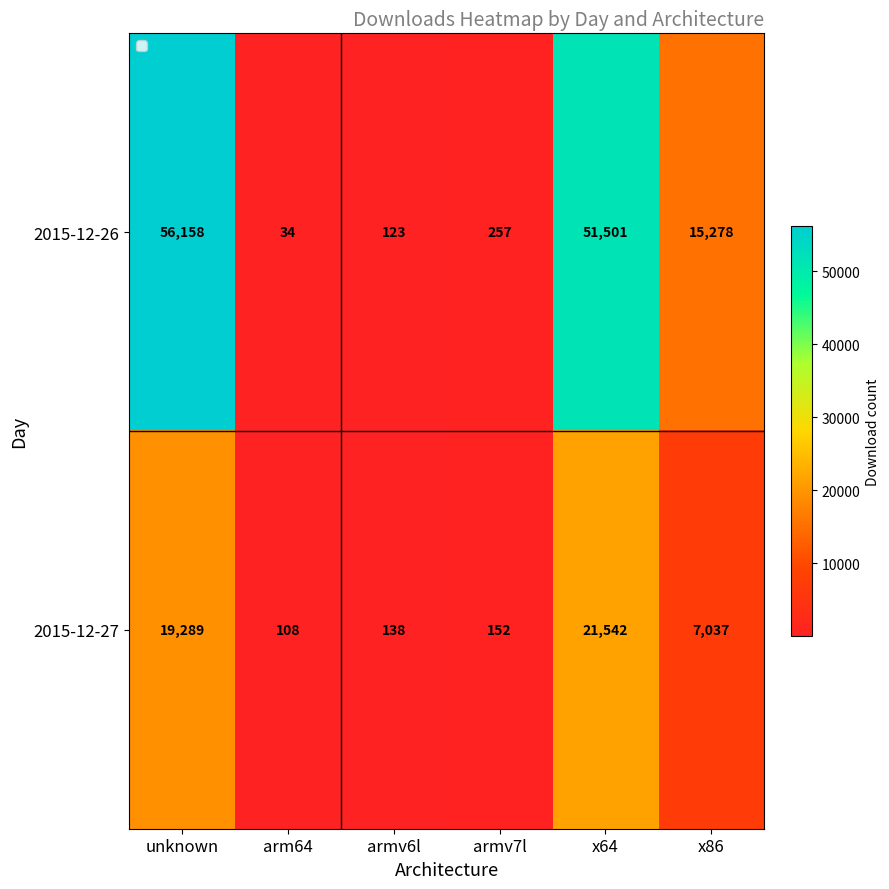

Reading left to right, list all the values displayed in this chart.

2015-12-26: 56158	34	123	257	51501	15278
2015-12-27: 19289	108	138	152	21542	7037